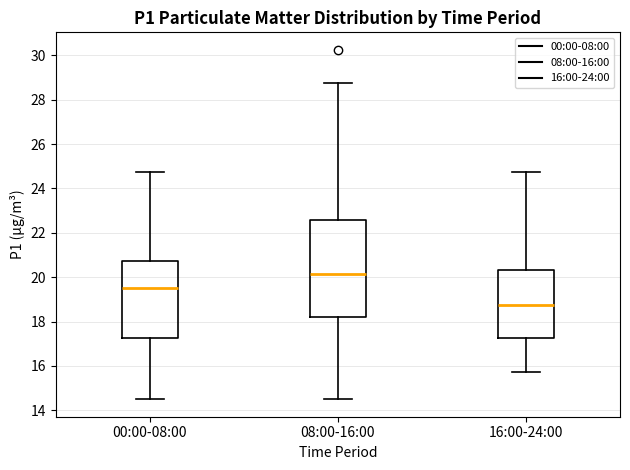

Which box is the tallest, from its lower edge to its upper edge?

08:00-16:00